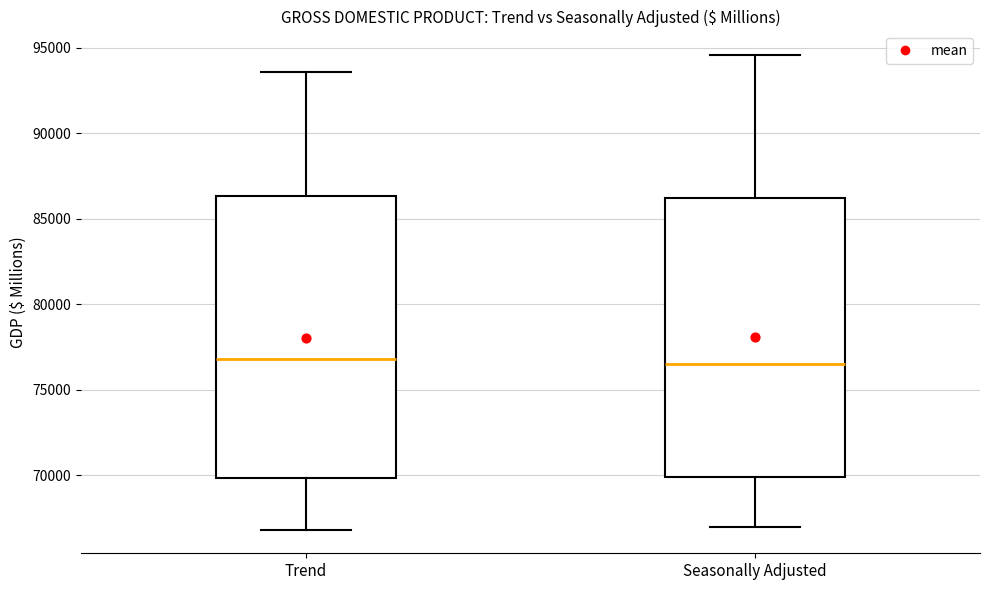

Reading left to right, transcribe this box plot: for each box, give where its median line is, the range the box spans, and where its two whiskers end, as read against the y-axis. The values are not printed on the chart, so give them approximately, as read against the axis.

Trend: median 77000, box 70000 to 86500, whiskers 67000 to 93500
Seasonally Adjusted: median 76500, box 70000 to 86000, whiskers 67000 to 94500